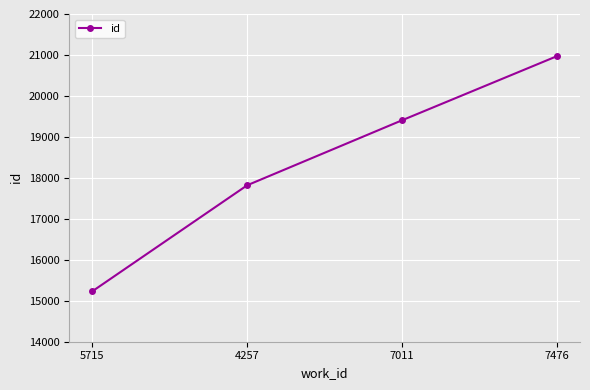

Is it true that the value at 7476 is 20969?

True